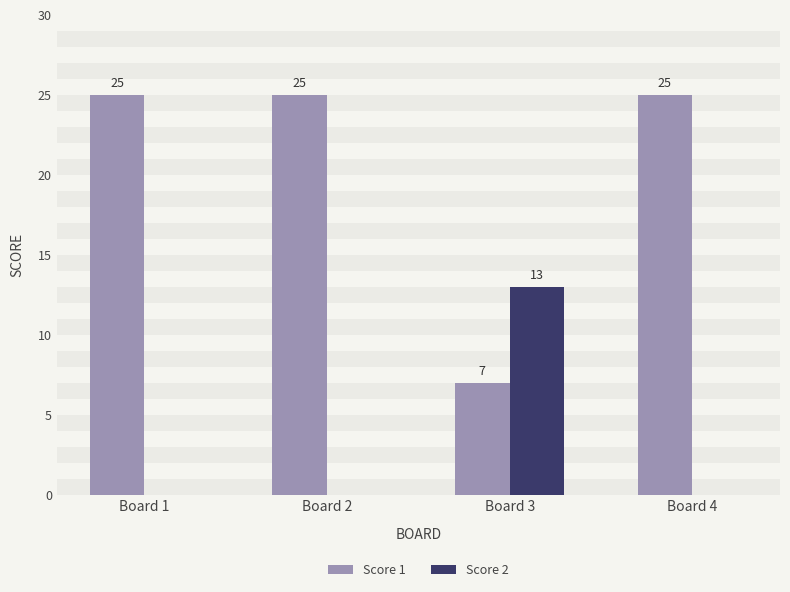

What is the maximum value shown in the chart?

25